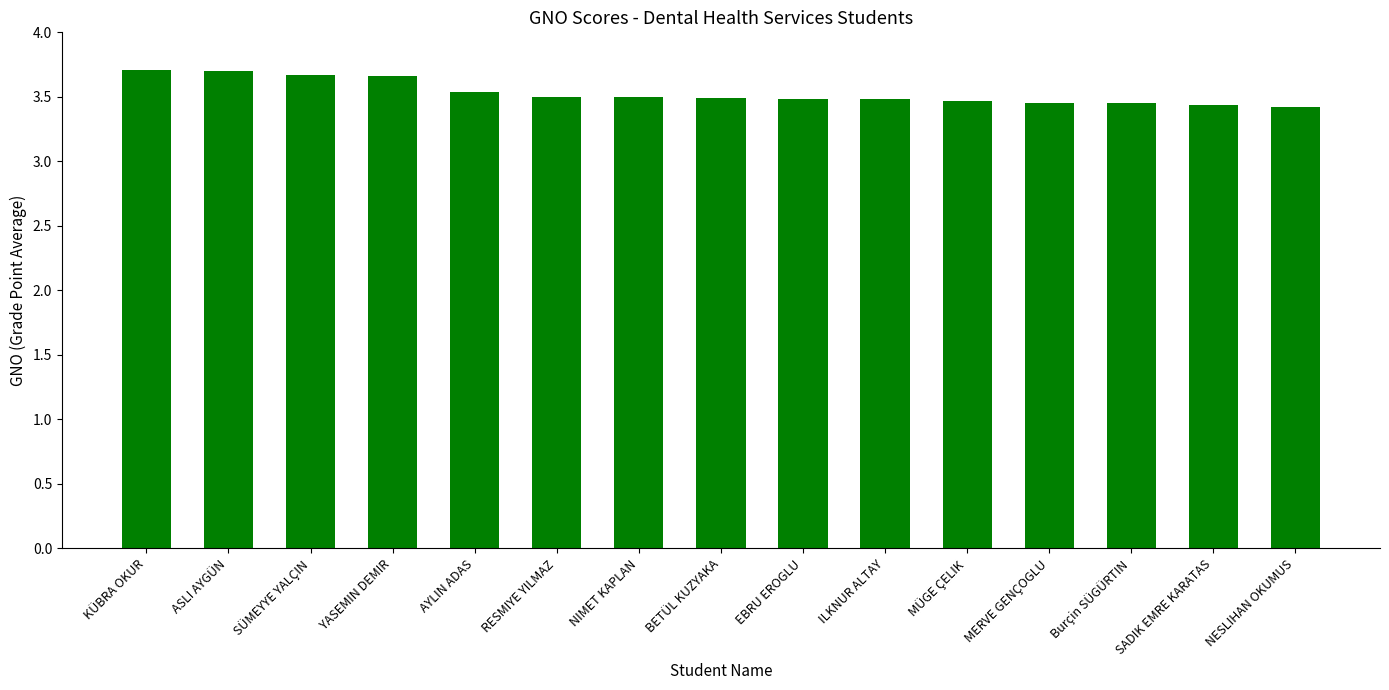

Count the values in the range 3 to 4.

15